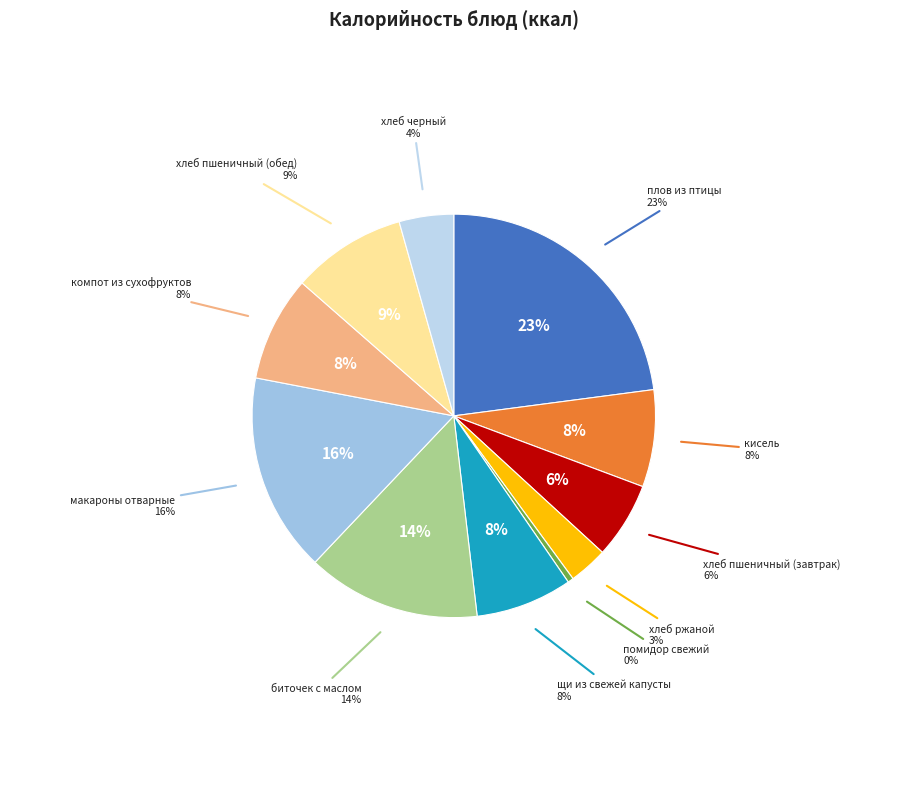

How many segments does this pie chart have?

11